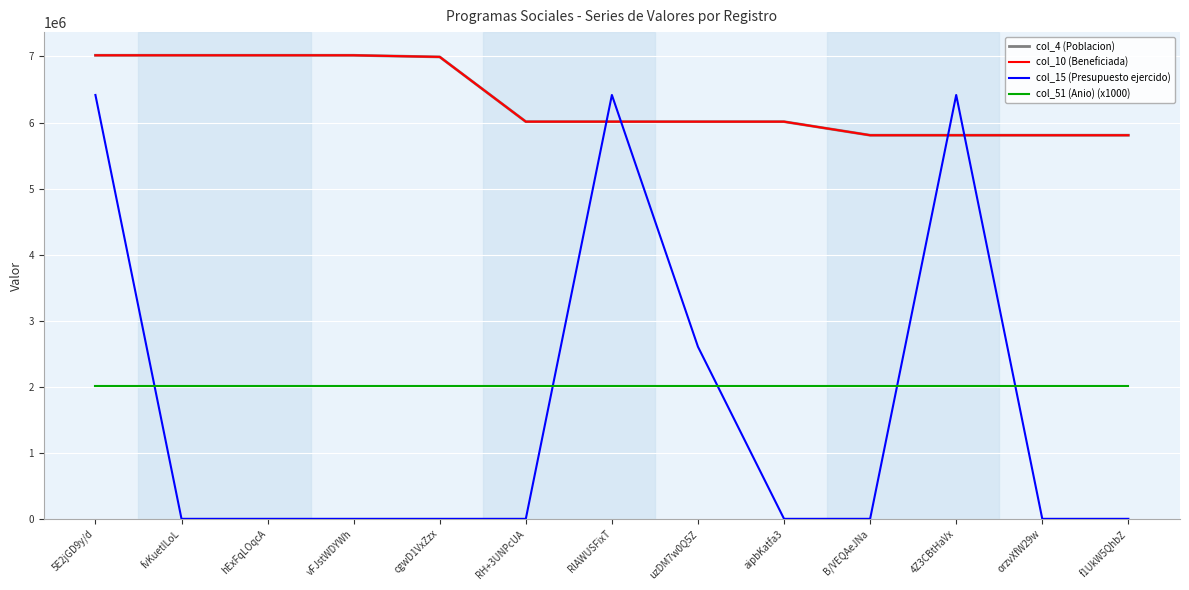

Does the chart have visible grid lines?

Yes